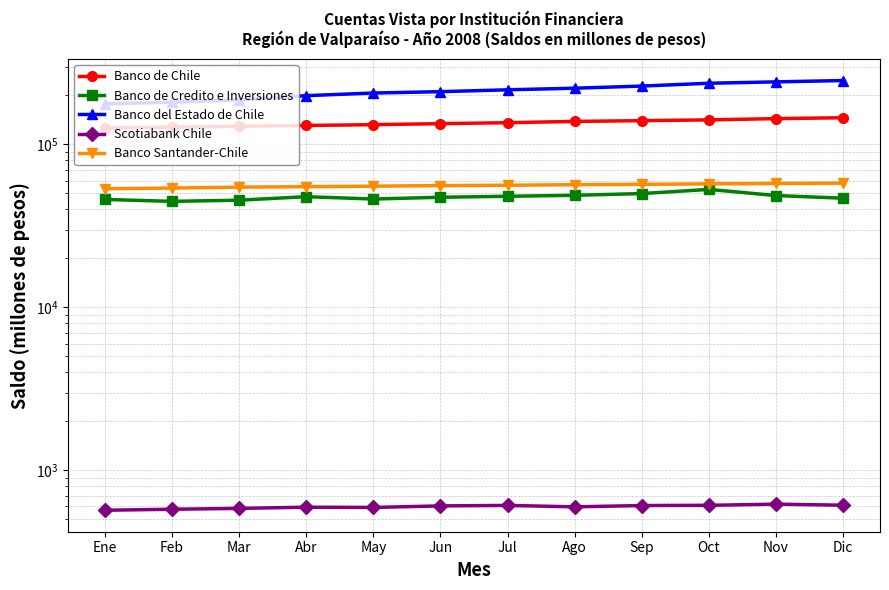

What is the value of the Scotiabank Chile point at the 3rd from the left?

584